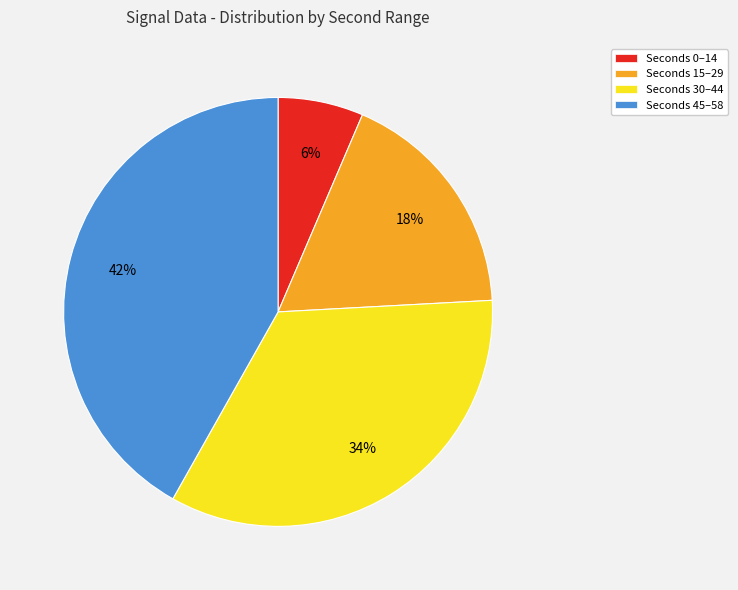

Which has a higher value, Seconds 30–44 or Seconds 0–14?

Seconds 30–44